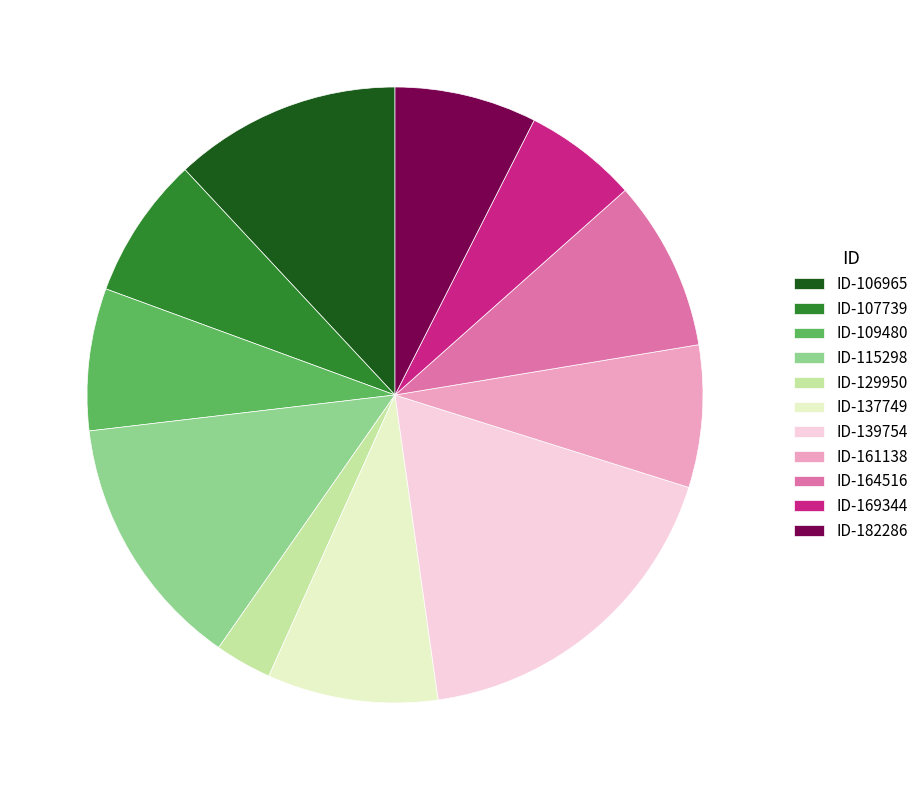

True or false: ID-164516 accounts for 4% of the total.

False